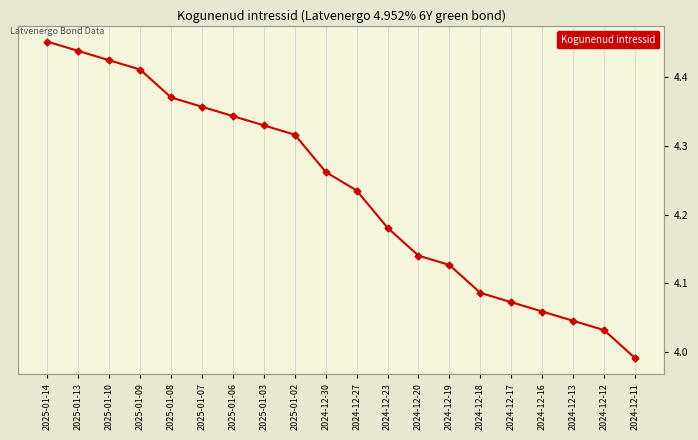

Rank the categories by value from highest to lowest.

2025-01-14, 2025-01-13, 2025-01-10, 2025-01-09, 2025-01-08, 2025-01-07, 2025-01-06, 2025-01-03, 2025-01-02, 2024-12-30, 2024-12-27, 2024-12-23, 2024-12-20, 2024-12-19, 2024-12-18, 2024-12-17, 2024-12-16, 2024-12-13, 2024-12-12, 2024-12-11